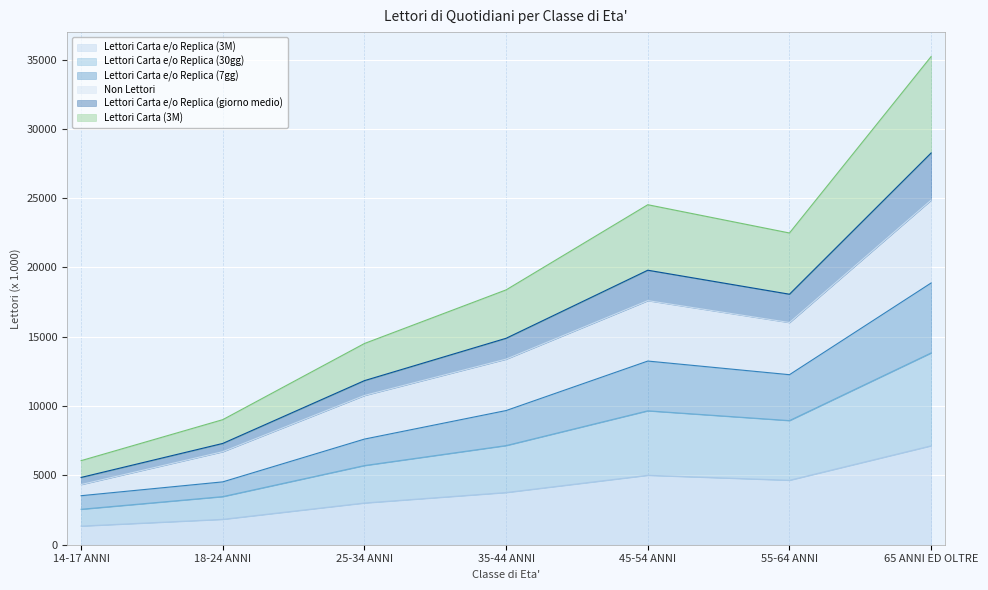

At which label does Lettori Carta e/o Replica (3M) reach its peak?

65 ANNI ED OLTRE